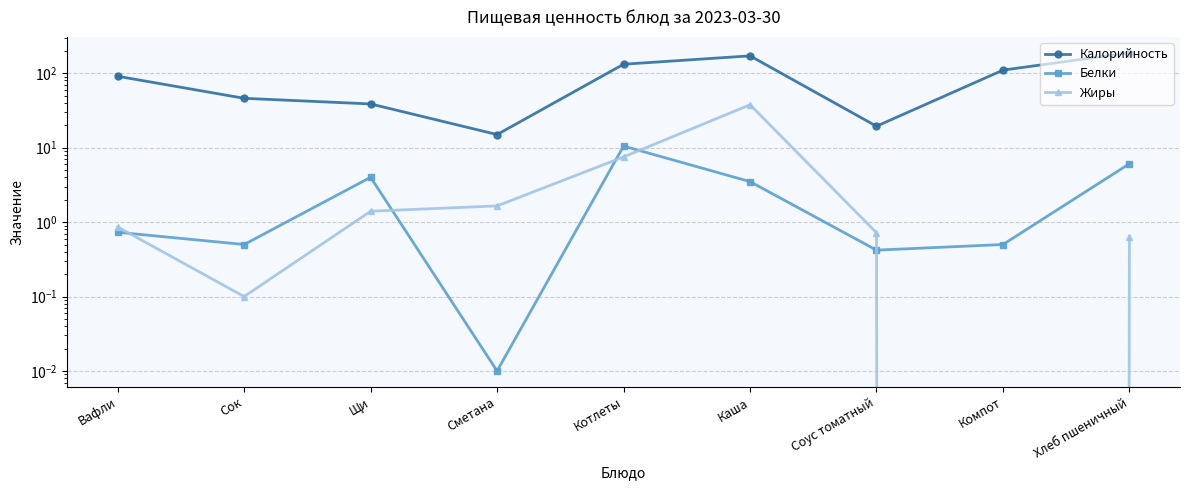

What is the total value across all series at Котлеты?

150.0